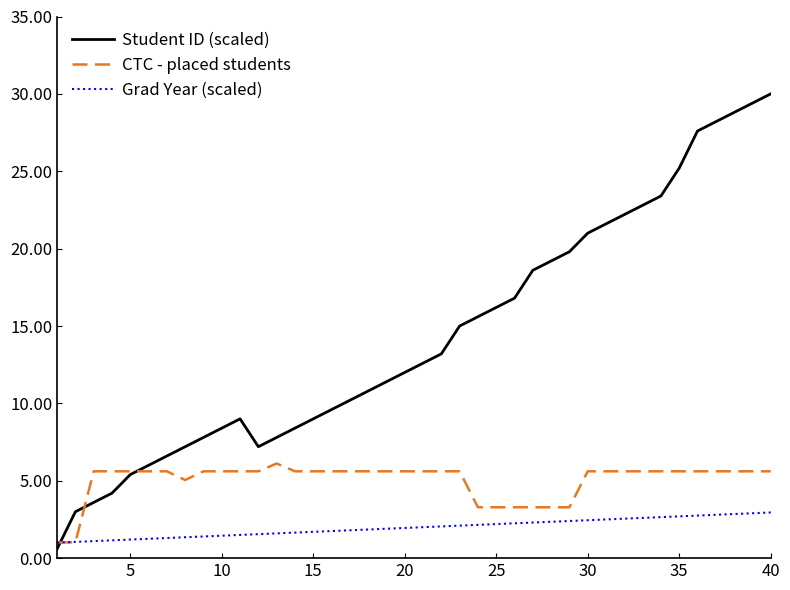

List the series in order of their peak value, highest first.

Student ID (scaled), CTC - placed students, Grad Year (scaled)